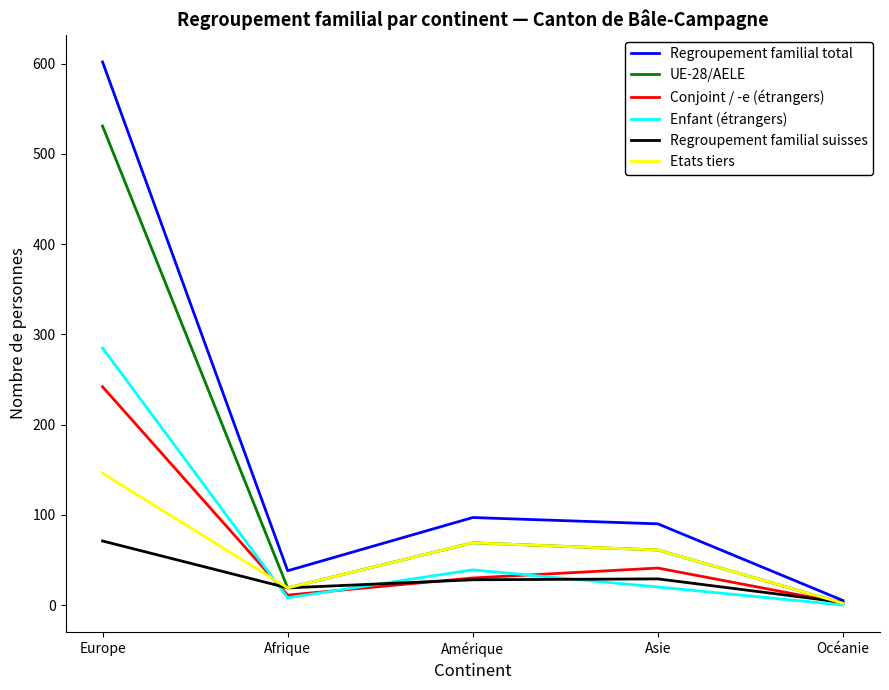

What is the total value across all series at Europe?

1877